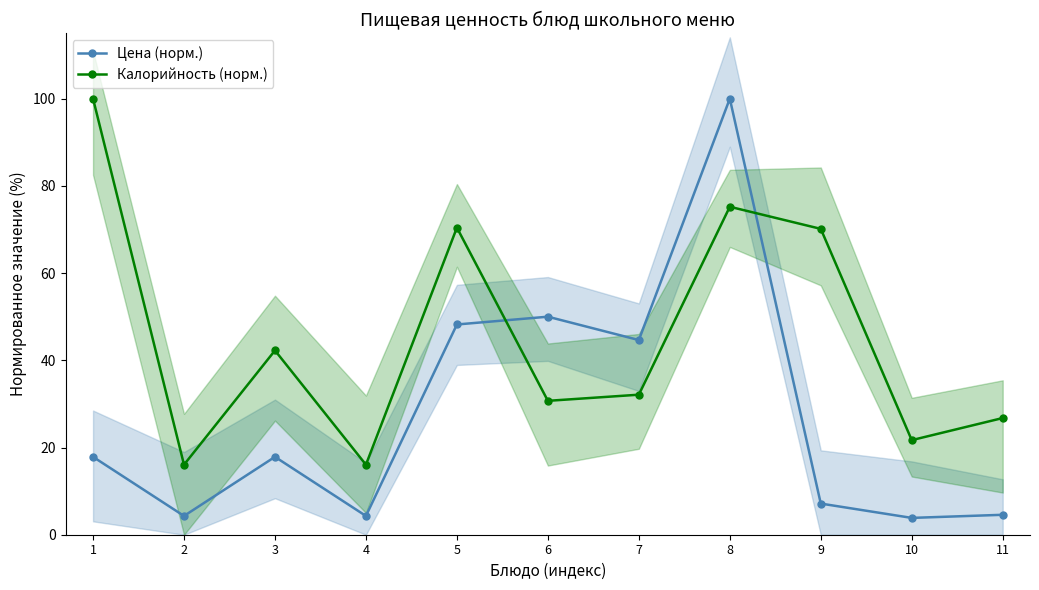

Rank the series by their maximum value, from lowest to highest.

Цена (норм.), Калорийность (норм.)